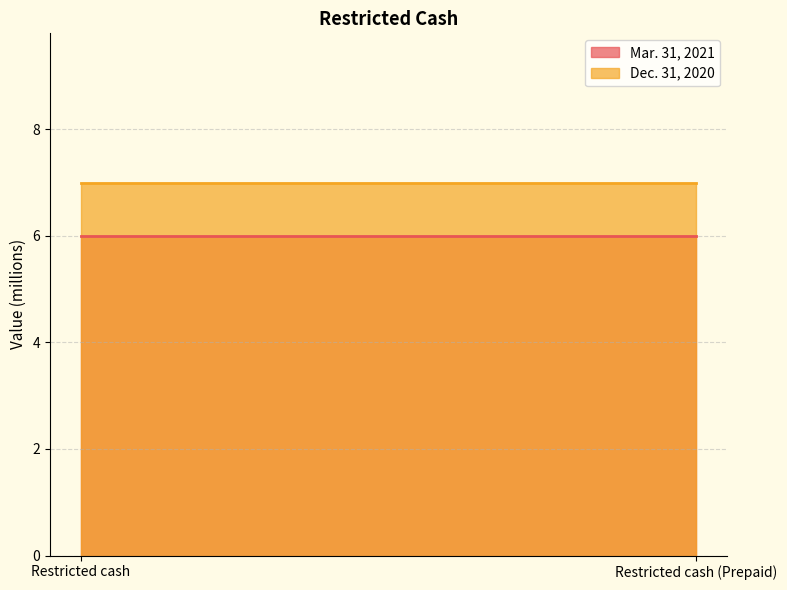

How many data points does each series have?

2